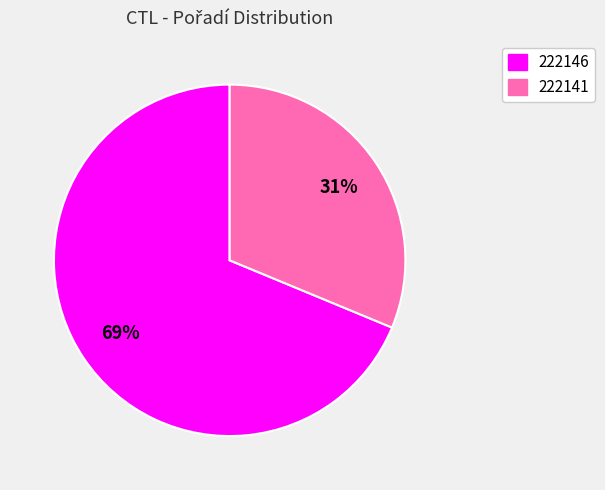

Is it true that 222146 is 76% of the pie?

False